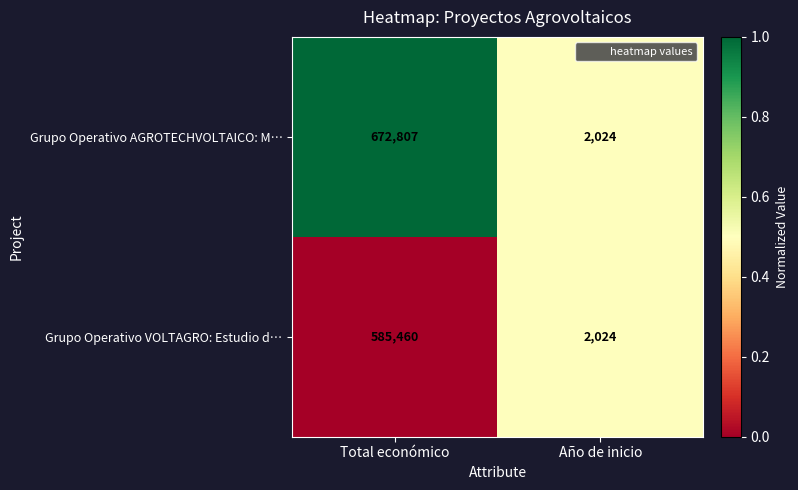

What is the approximate value of Grupo Operativo VOLTAGRO: Estudio d… at Total económico?

585460